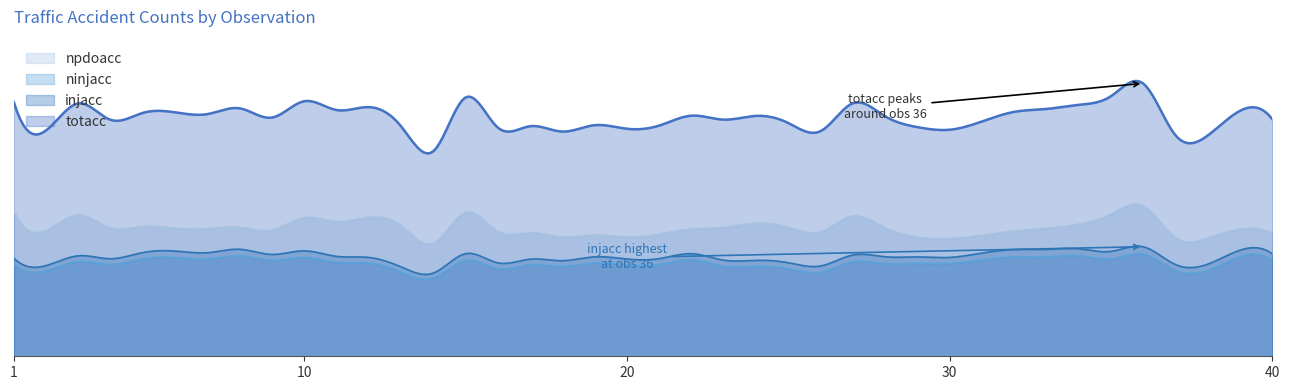

Reading left to right, transcribe all the data shown in this chart.

totacc: 40511	36034	40328	37699	38816	38900	38625	39539	38070	40676	39270	39734	36672	32699	41283	36455	36690	35837	36850	36284	36791	38366	37741	38331	37201	35901	40354	38276	36544	36127	37446	38977	39443	40098	41483	43493	35242	35215	39151	37808
injacc: 15626	14469	16026	15560	16546	16778	16515	17063	16243	16810	15930	15764	14253	13268	16372	14893	15484	15244	15860	15511	15572	16360	15326	15296	14919	14401	16148	15871	15844	15765	16463	17018	17060	17139	16735	17464	14625	14692	16919	16322
ninjacc: 14743	13620	15105	14654	15569	15747	15506	16029	15309	15758	14969	14858	13446	12492	15311	13967	14591	14344	14886	14568	14633	15441	14373	14350	13959	13435	15085	14764	14835	14807	15394	15847	15838	16063	15548	16297	13702	13712	15899	15278
npdoacc: 23169	20075	22550	20477	20721	20432	20368	20583	20171	22106	21496	22174	20863	18030	22969	19927	19705	19037	19365	19042	19503	20314	20581	21236	20590	19871	22383	20507	19026	18775	19308	19978	20430	21074	22704	24010	18944	18886	20298	19668